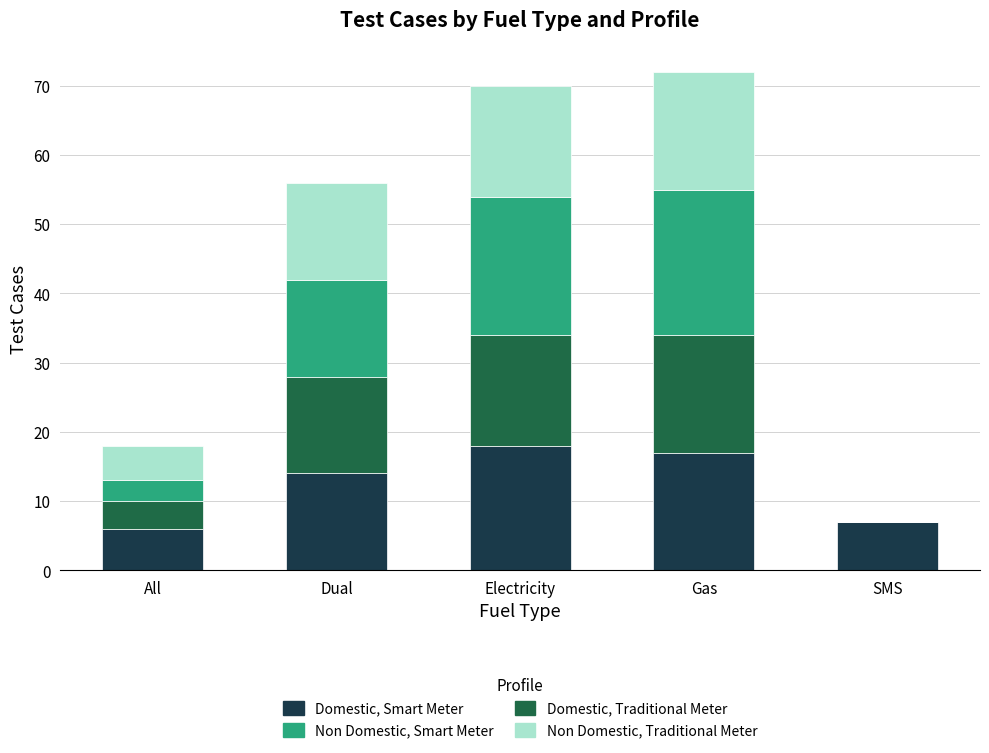

The Domestic, Smart Meter series shows 6 at All. True or false?

True